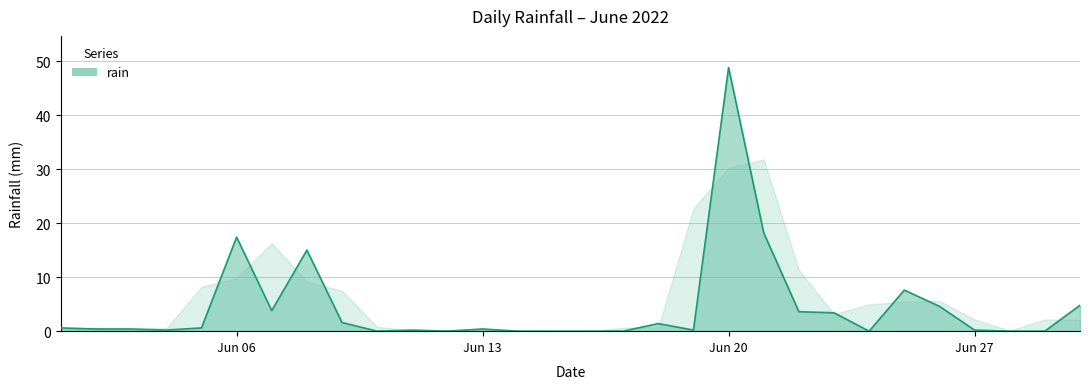

True or false: the data shows 28.2 at 20.

False